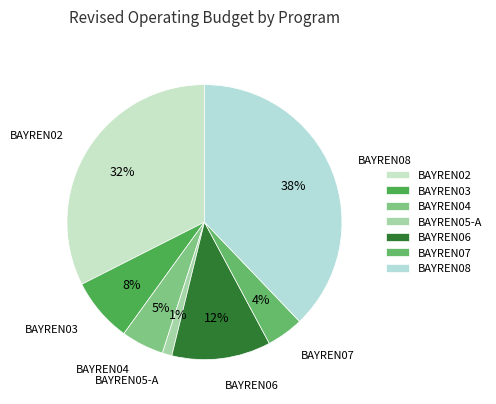

Which slice is the largest?

BAYREN08